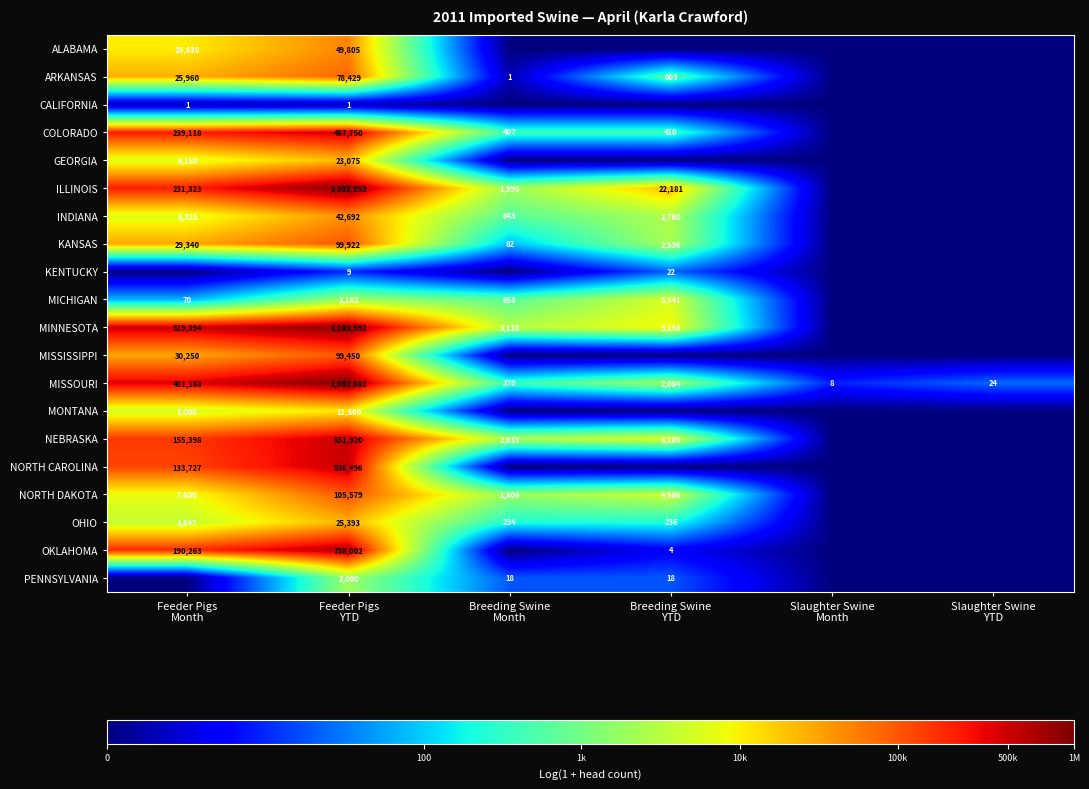

What is the sum of all MISSOURI values?

1705556